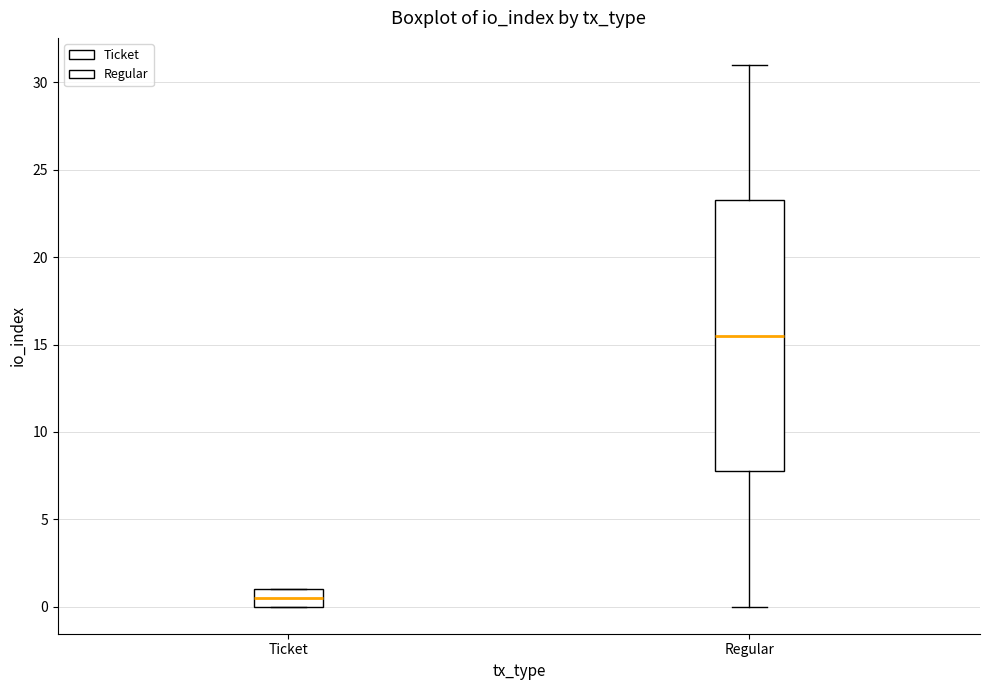

Reading left to right, transcribe this box plot: for each box, give where its median line is, the range the box spans, and where its two whiskers end, as read against the y-axis. The values are not printed on the chart, so give them approximately, as read against the axis.

Ticket: median 0.5, box 0.0 to 1.0, whiskers 0.0 to 1.0
Regular: median 15.5, box 8.0 to 23.5, whiskers 0.0 to 31.0